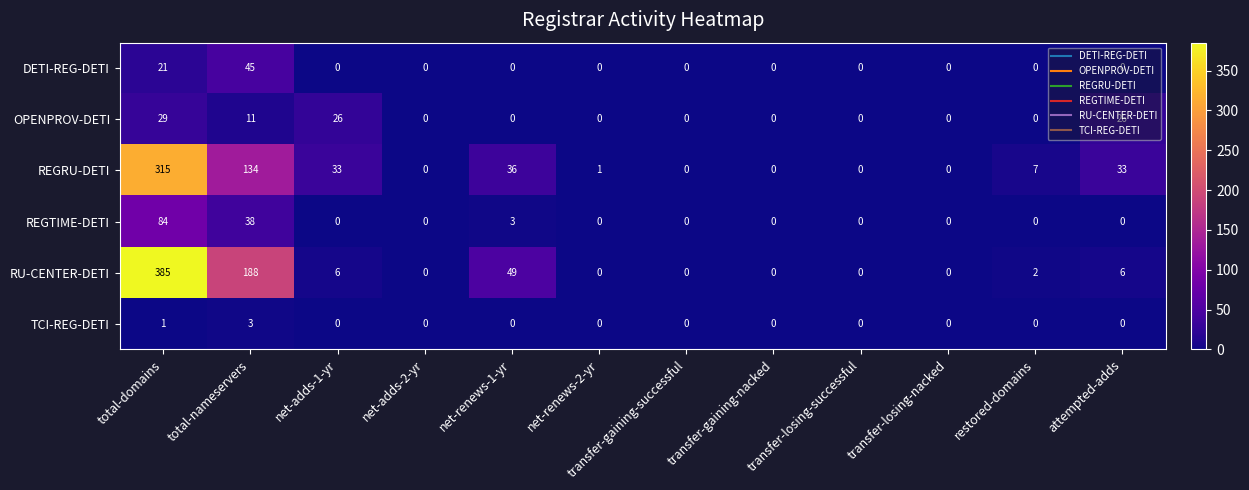

What is the average value of the REGRU-DETI series?

47